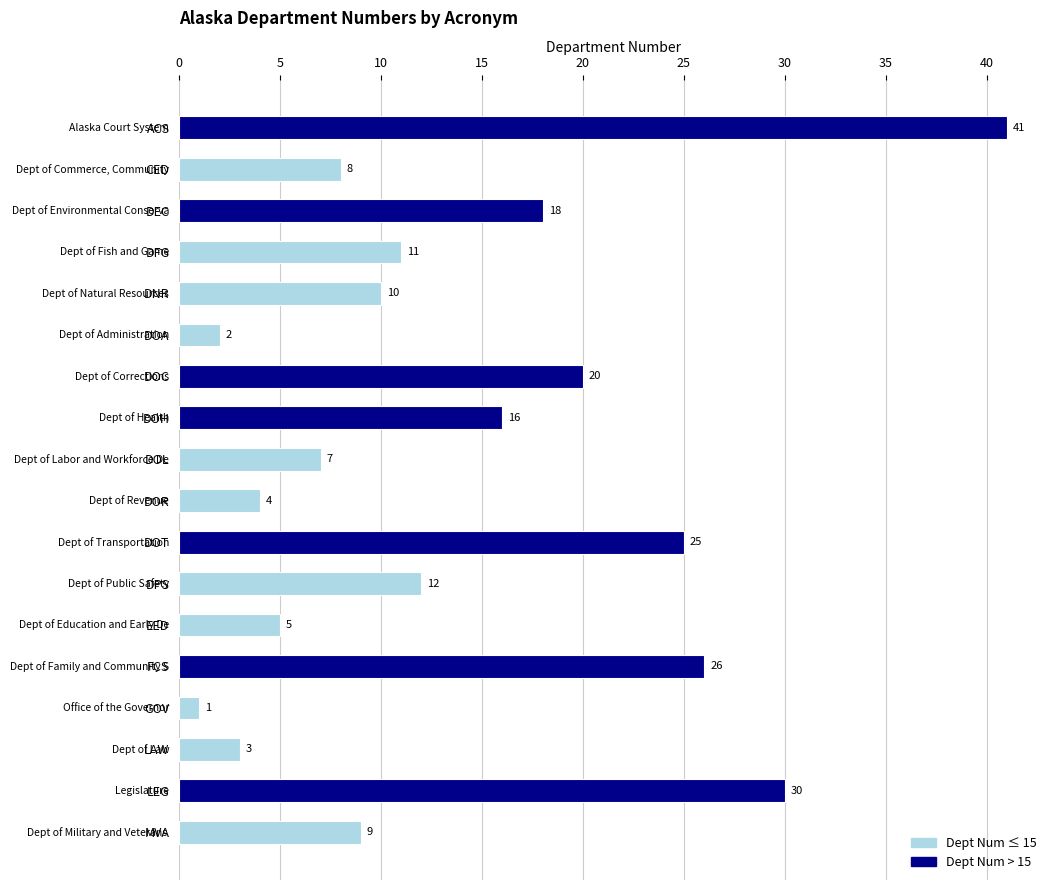

List the labels in order of value, largest first.

ACS, LEG, FCS, DOT, DOC, DEC, DOH, DPS, DFG, DNR, MVA, CED, DOL, EED, DOR, LAW, DOA, GOV